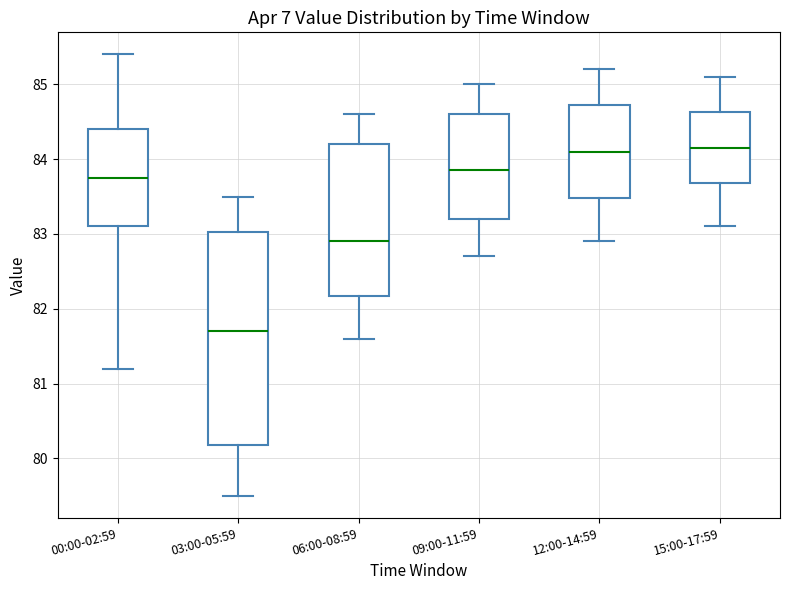

Which box is the tallest, from its lower edge to its upper edge?

03:00-05:59